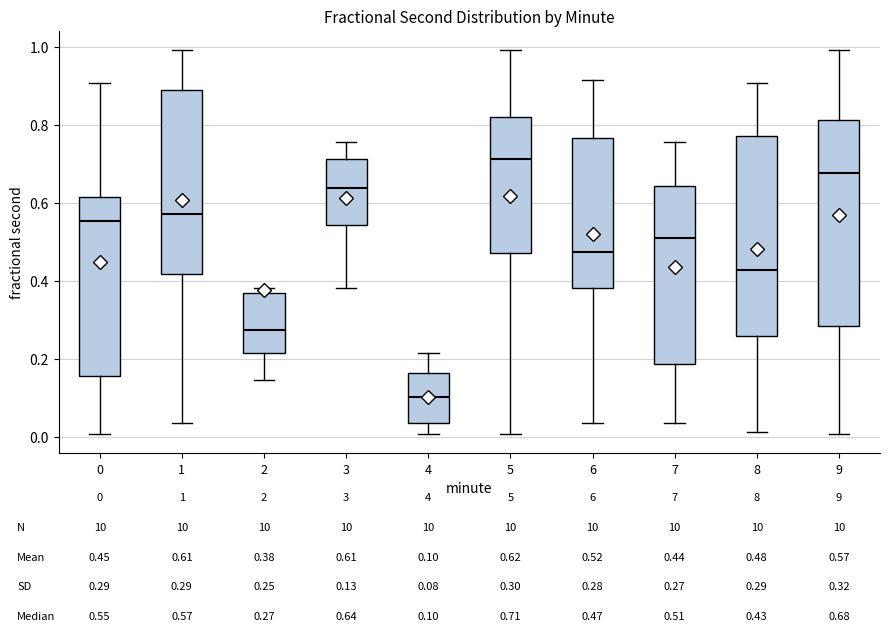

Which box has the highest median line?

5